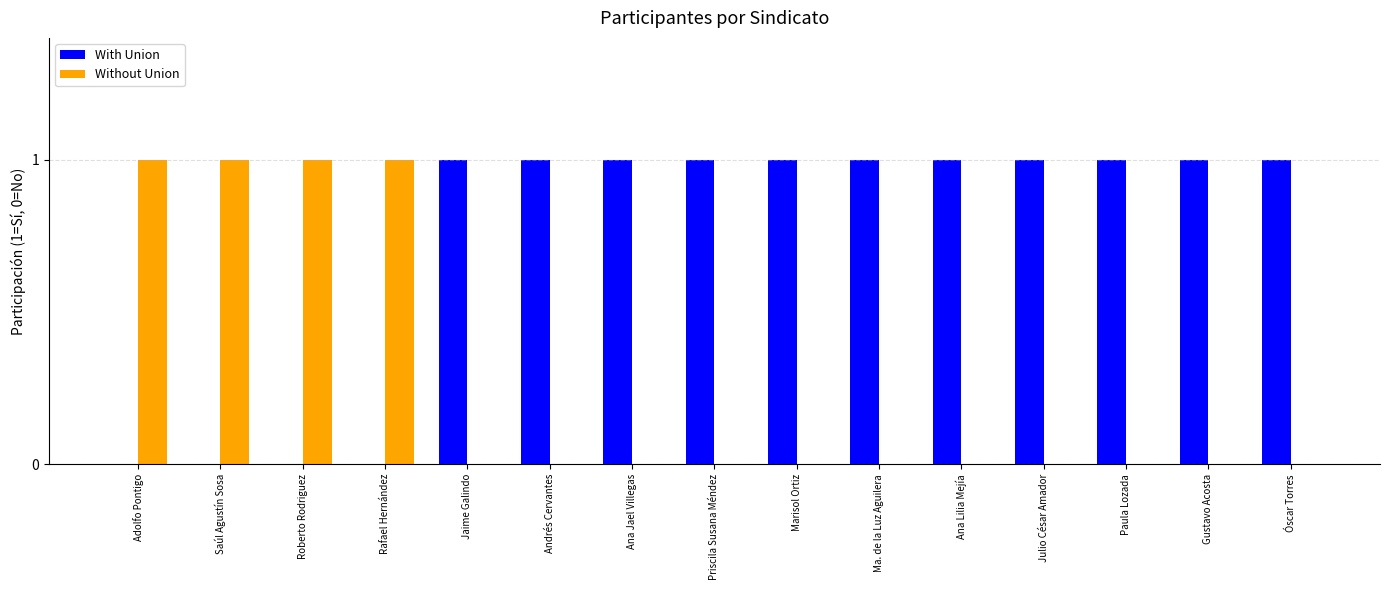

Reading left to right, transcribe all the data shown in this chart.

With Union: Adolfo Pontigo=0	Saúl Agustín Sosa=0	Roberto Rodriguez=0	Rafael Hernández=0	Jaime Galindo=1	Andrés Cervantes=1	Ana Jael Villegas=1	Priscila Susana Méndez=1	Marisol Ortiz=1	Ma. de la Luz Aguilera=1	Ana Lilia Mejía=1	Julio César Amador=1	Paula Lozada=1	Gustavo Acosta=1	Óscar Torres=1
Without Union: Adolfo Pontigo=1	Saúl Agustín Sosa=1	Roberto Rodriguez=1	Rafael Hernández=1	Jaime Galindo=0	Andrés Cervantes=0	Ana Jael Villegas=0	Priscila Susana Méndez=0	Marisol Ortiz=0	Ma. de la Luz Aguilera=0	Ana Lilia Mejía=0	Julio César Amador=0	Paula Lozada=0	Gustavo Acosta=0	Óscar Torres=0